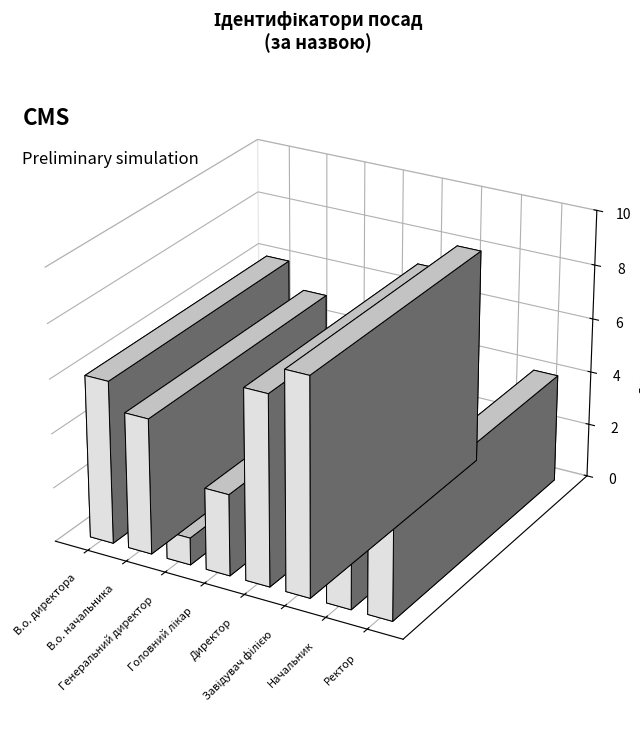

What is the label of the 4th bar from the right?

Директор